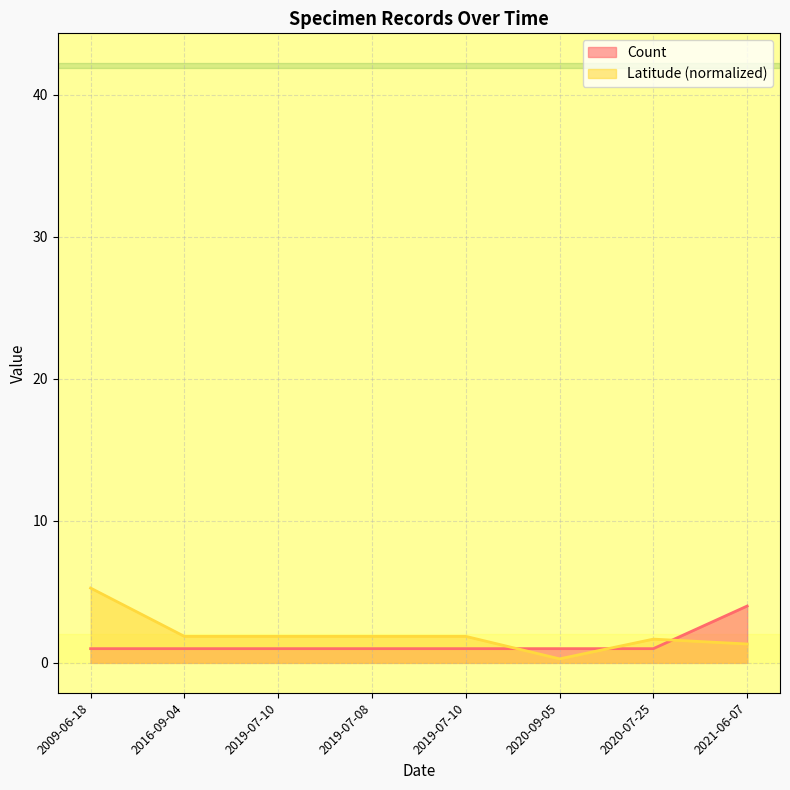

What is the label of the 1st point from the left?

2009-06-18